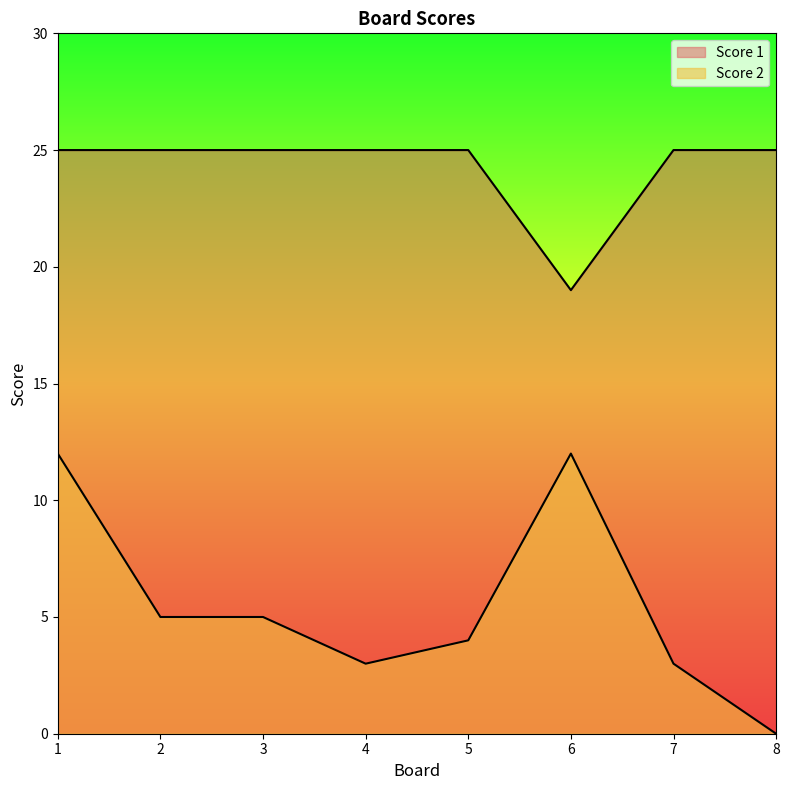

Rank the series by their average value, from highest to lowest.

Score 1, Score 2